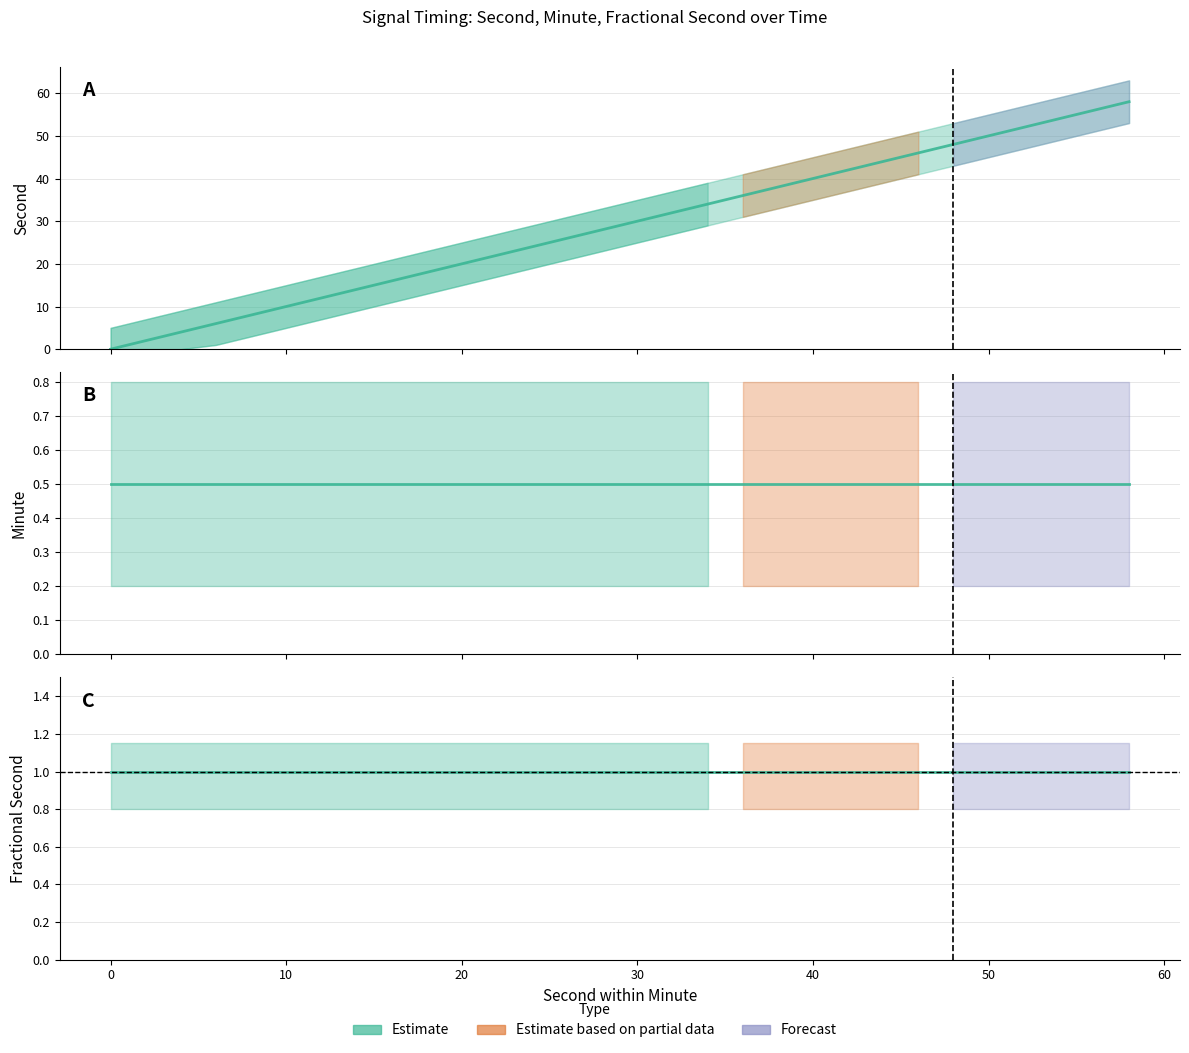

What is the highest value of the second series?

58.0